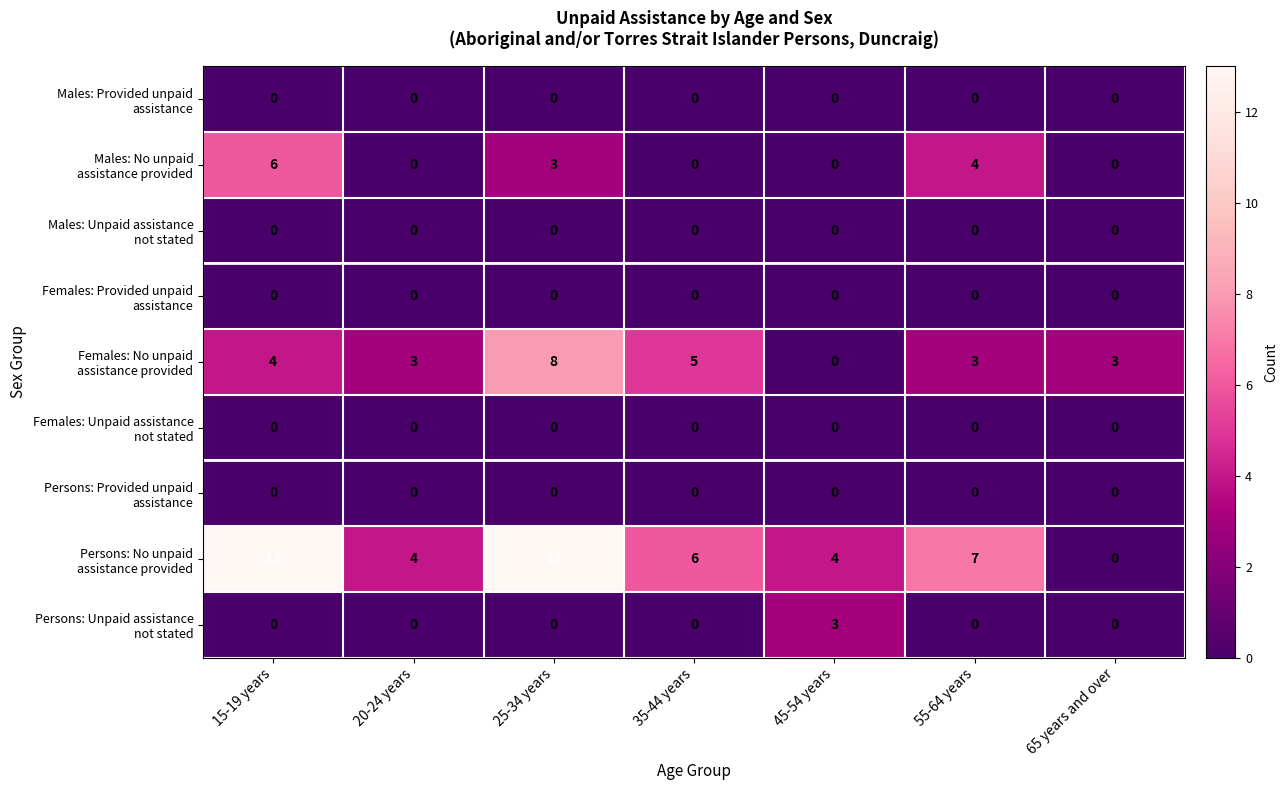

What is the maximum value shown in the chart?

13